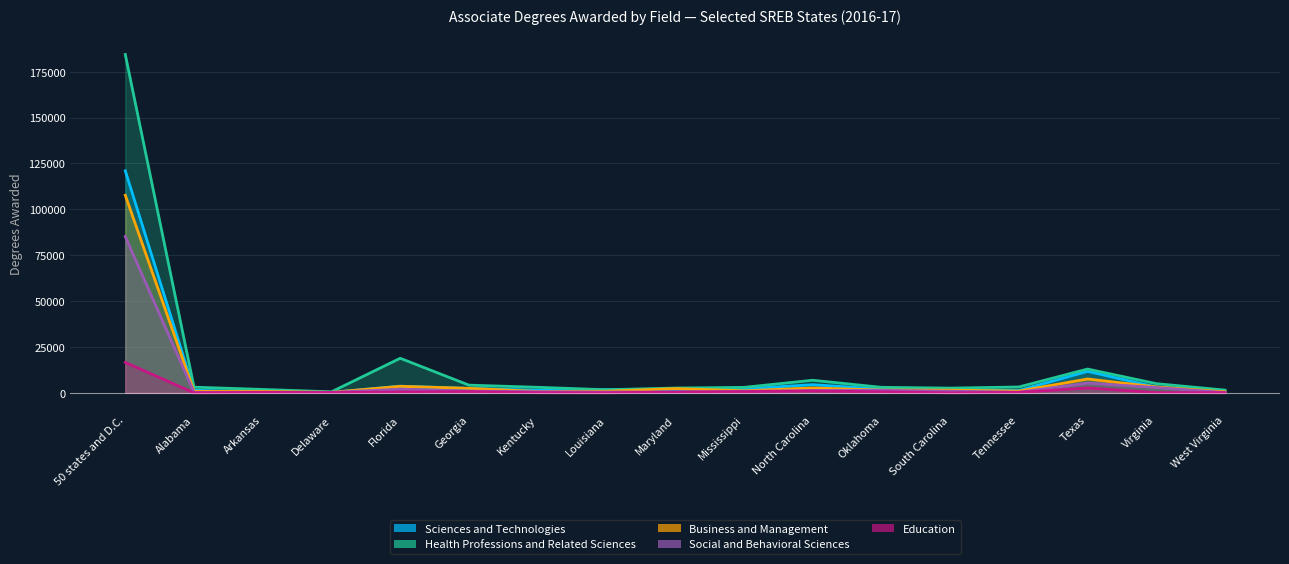

What is the label of the 14th point from the left?

Tennessee